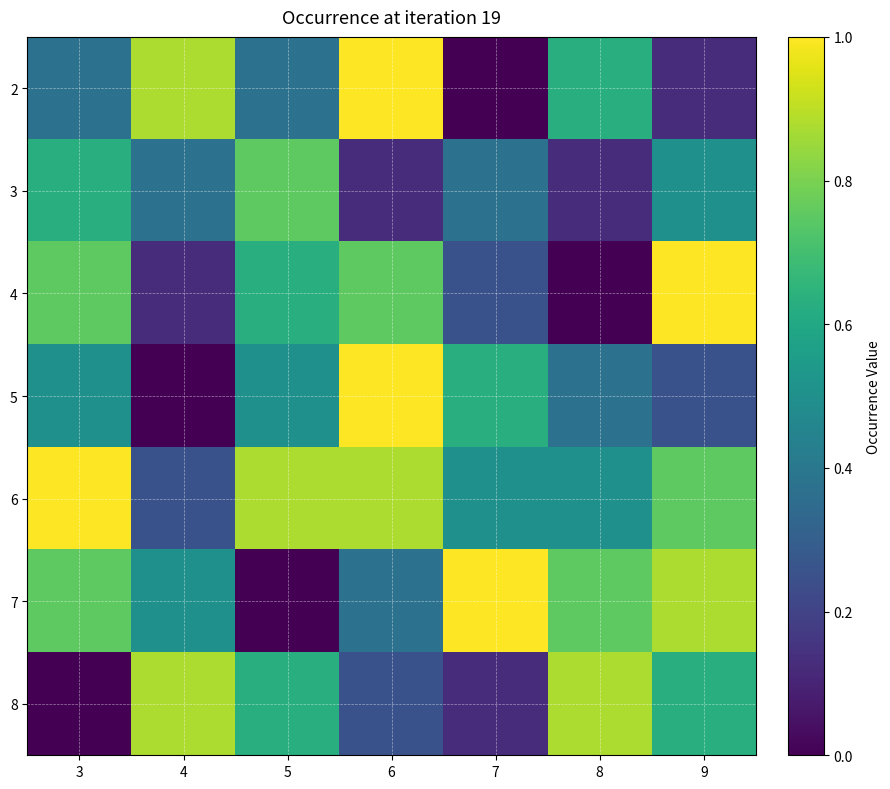

At how many categories does at least one series exceed 0?

7